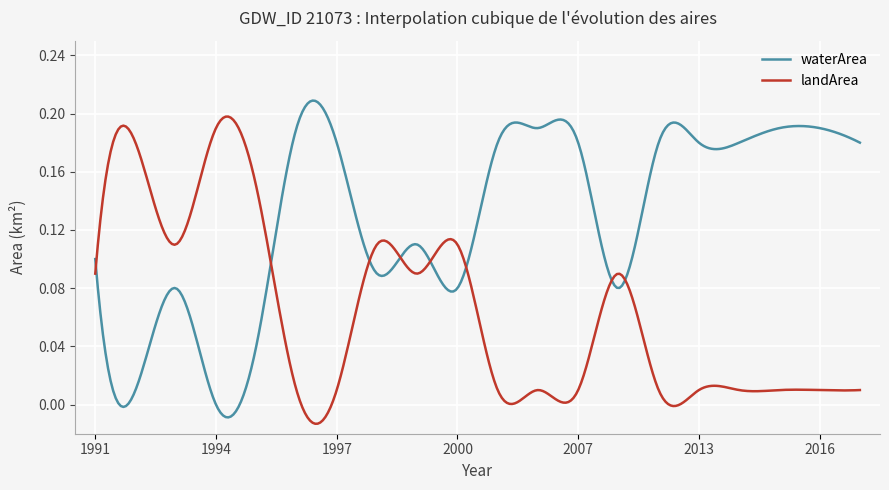

Which series has the largest total across all categories?

waterArea